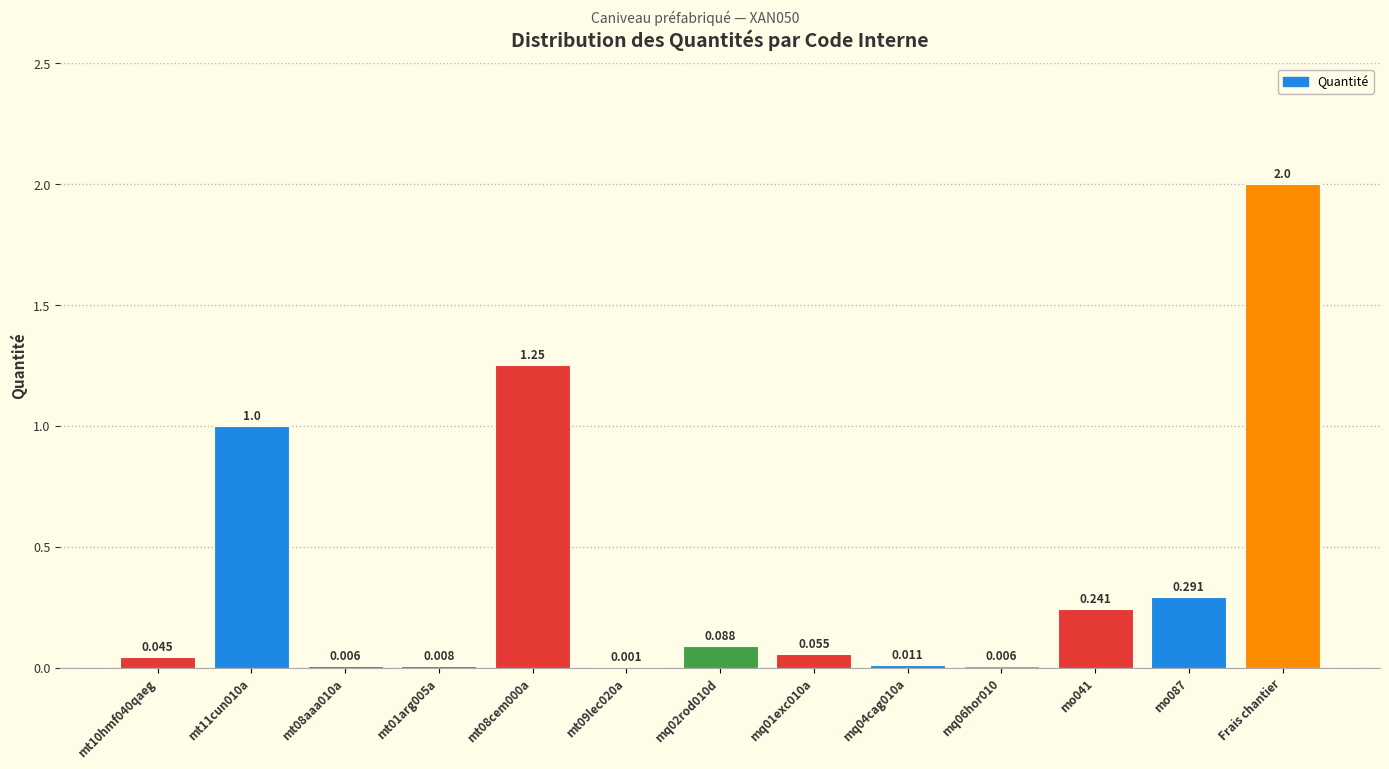

Which category has the highest value across all series?

Frais chantier